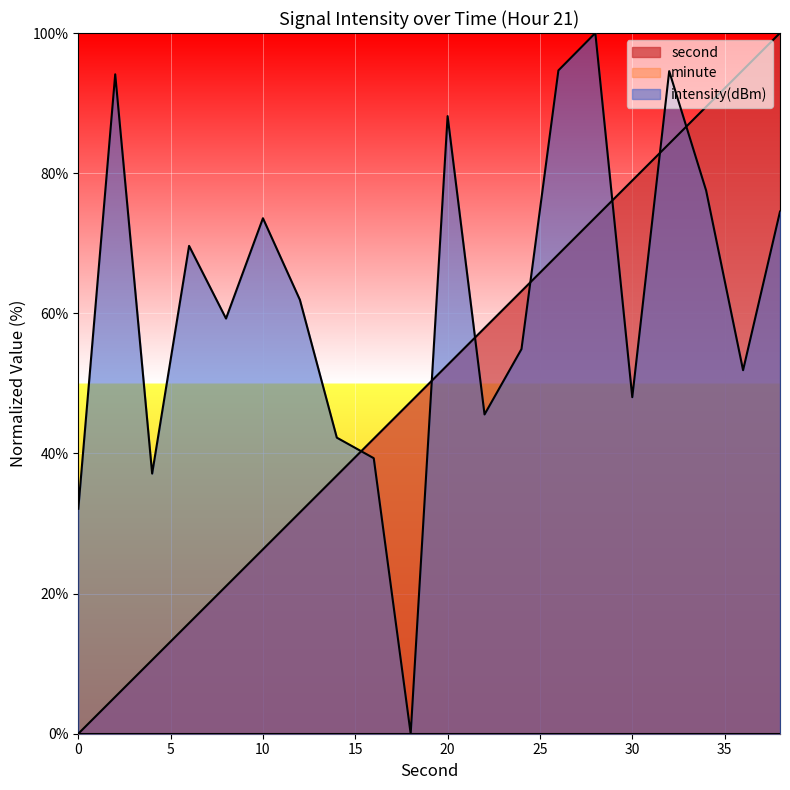

Rank the series by their average value, from lowest to highest.

second, intensity